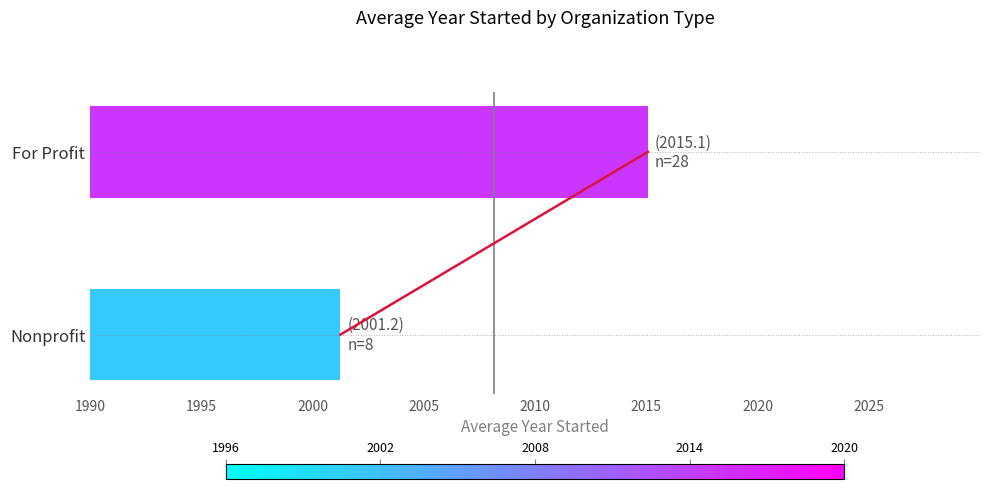

What is the sum of all values?

4016.3